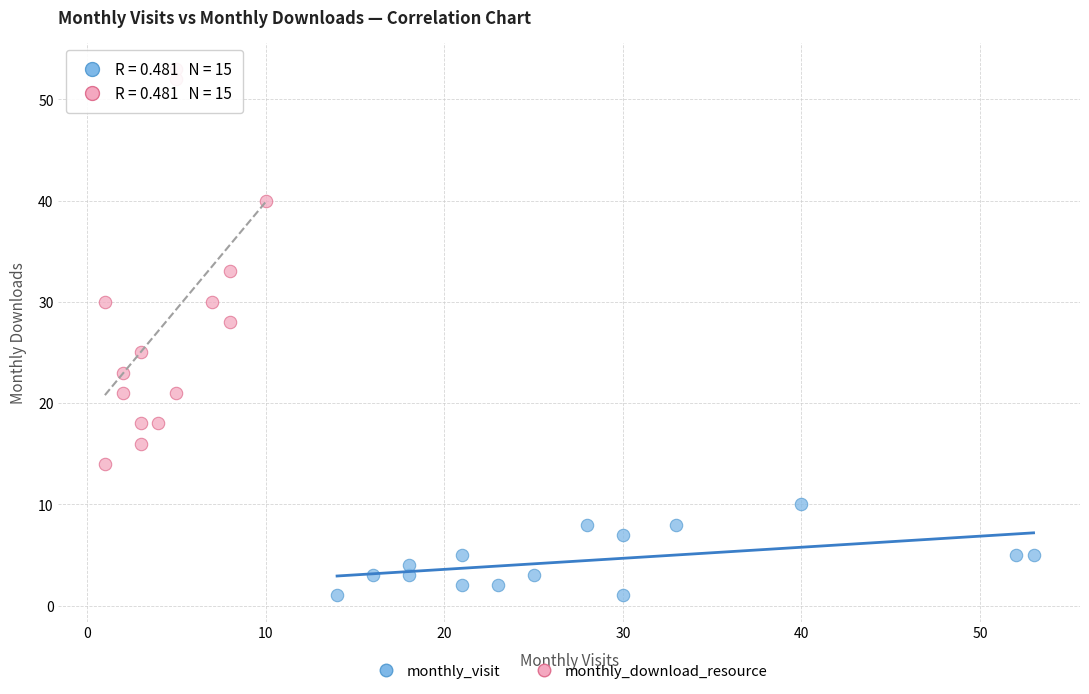

Which series reaches the maximum Y coordinate?

monthly_download_resource